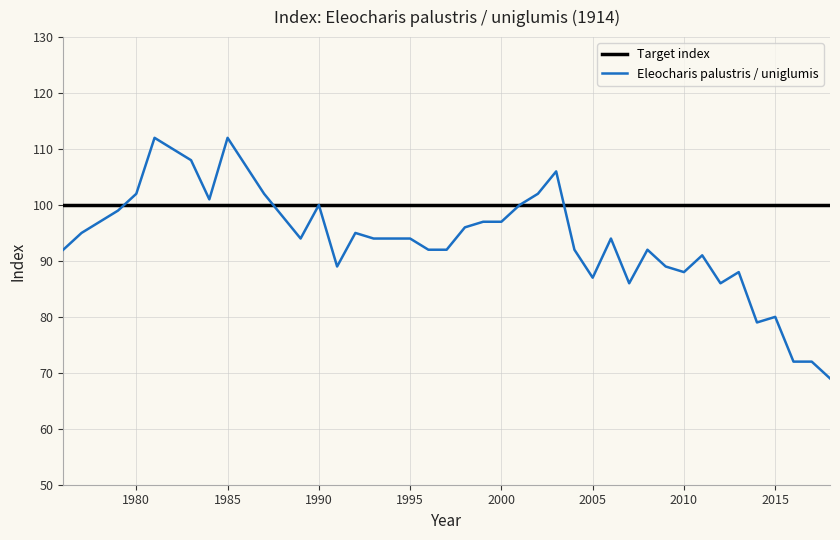

Which series has the largest total across all categories?

Target index